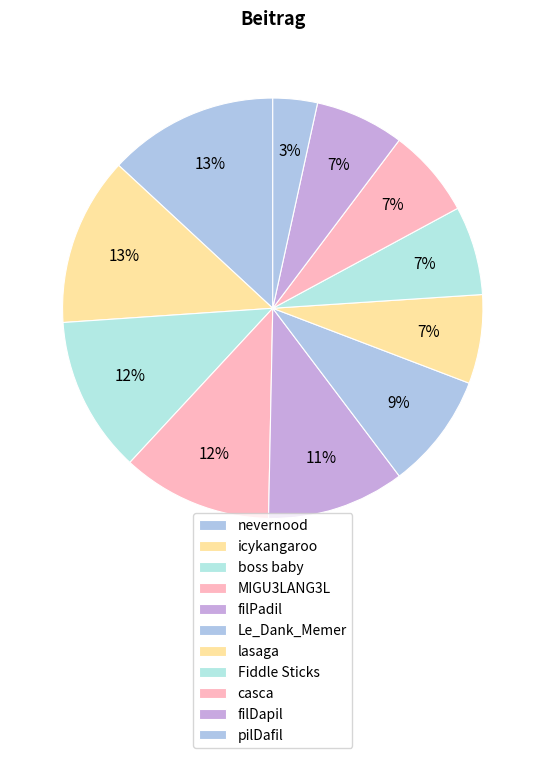

To the nearest percent, what percentage of the pie is boss baby?

12%